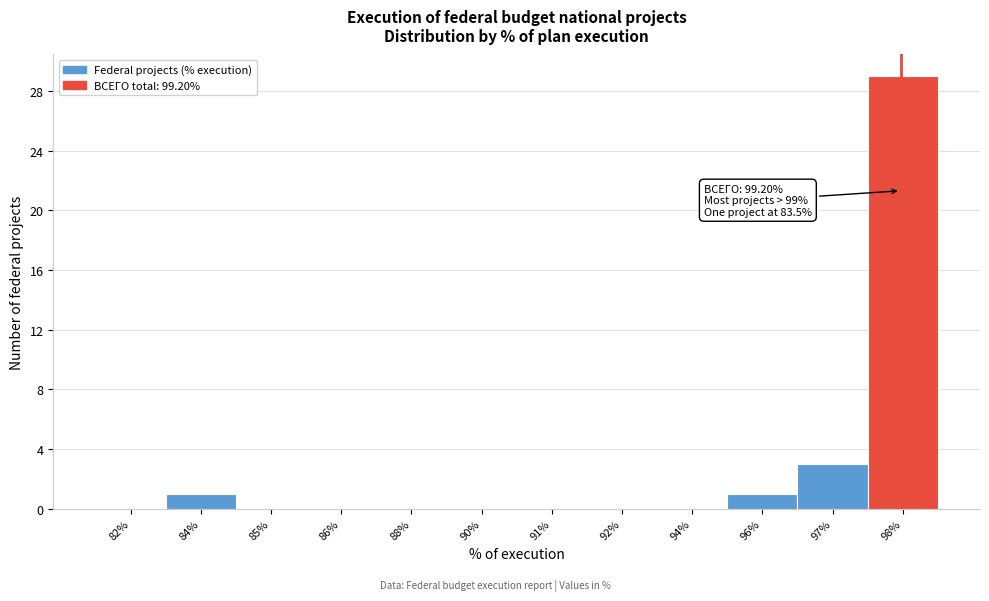

Reading left to right, list all the values displayed in this chart.

82%=0	84%=1	85%=0	86%=0	88%=0	90%=0	91%=0	92%=0	94%=0	96%=1	97%=3	98%=29